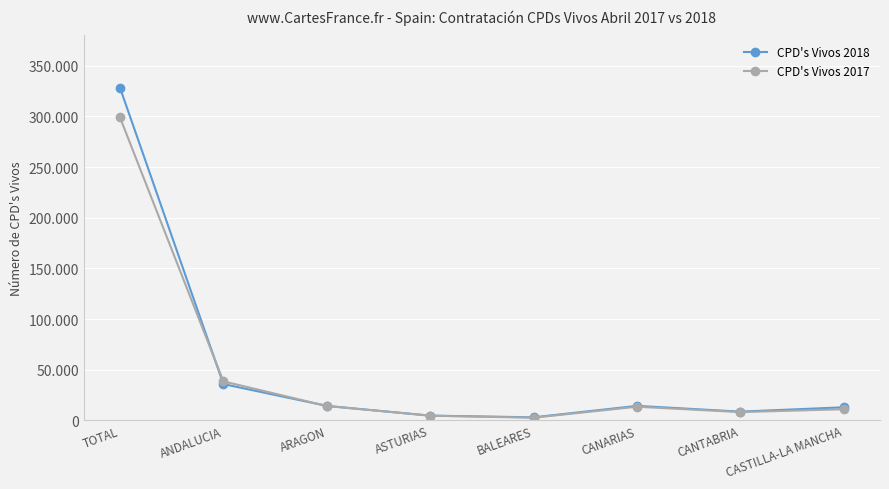

What is the total value across all series at ANDALUCIA?

74259